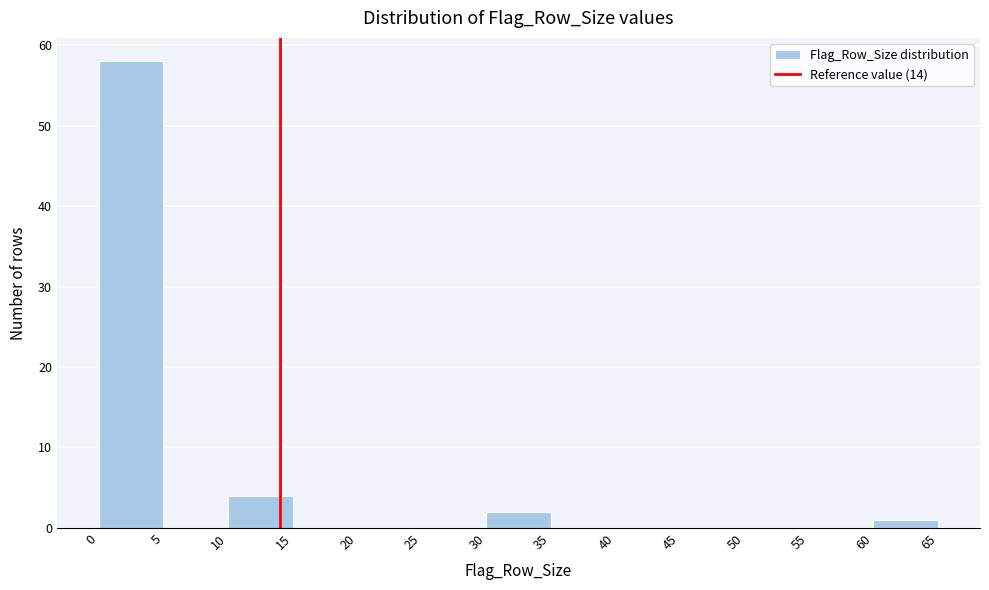

Reading left to right, list every bar in this chart as the range it spans on the x-axis followed by its height. The values are not printed on the chart, so give them approximately, as read against the axis.

0 to 5: 58
5 to 10: 0
10 to 15: 4
15 to 20: 0
20 to 25: 0
25 to 30: 0
30 to 35: 2
35 to 40: 0
40 to 45: 0
45 to 50: 0
50 to 55: 0
55 to 60: 0
60 to 65: 1